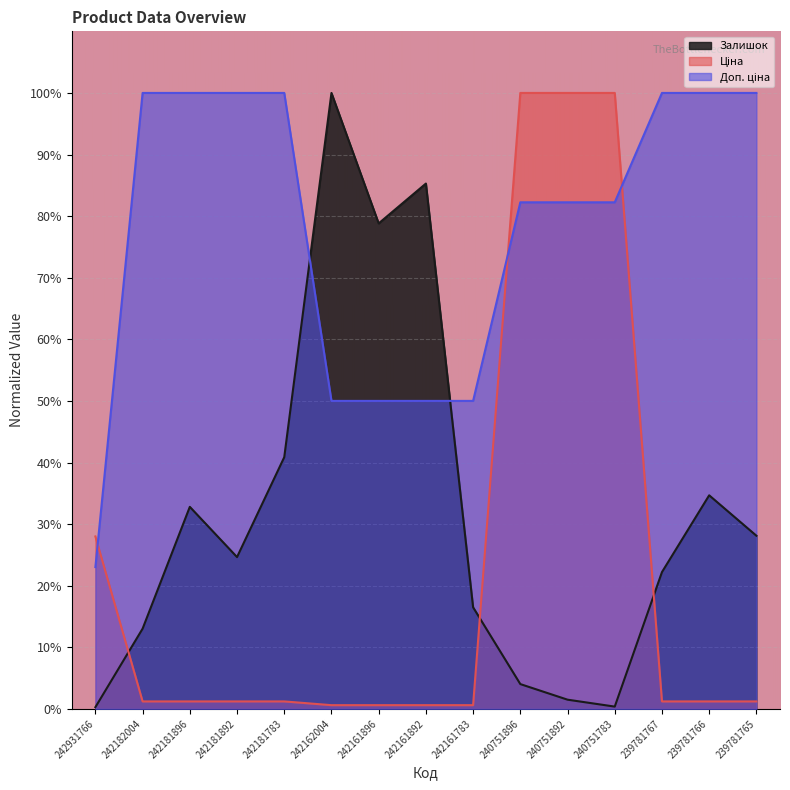

Is the value of Залишок at 239781765 greater than the value of Доп. ціна at 240751783?

No